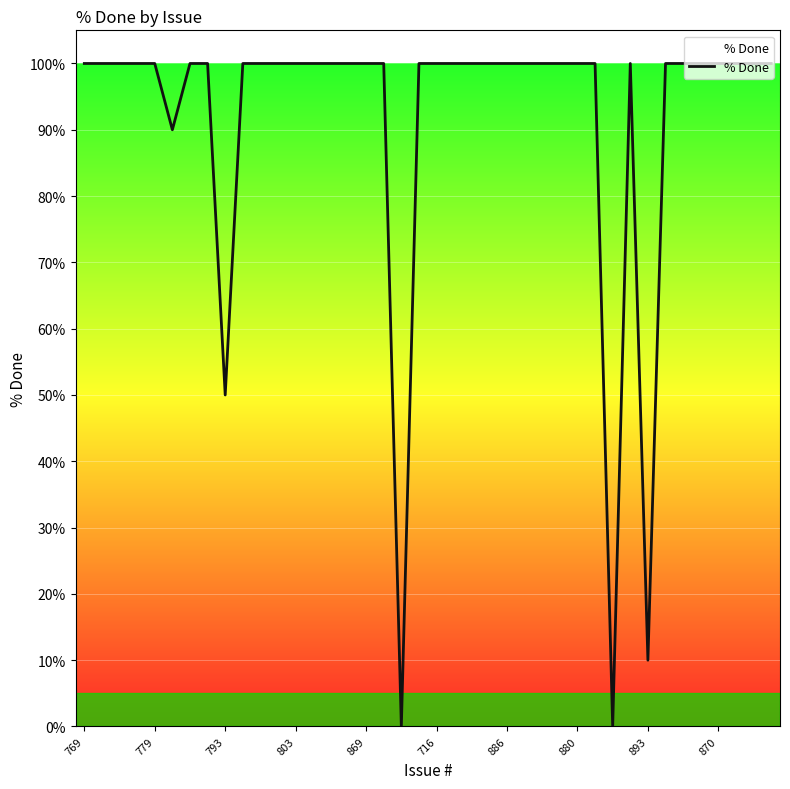

What is the difference between the maximum and minimum values?

100